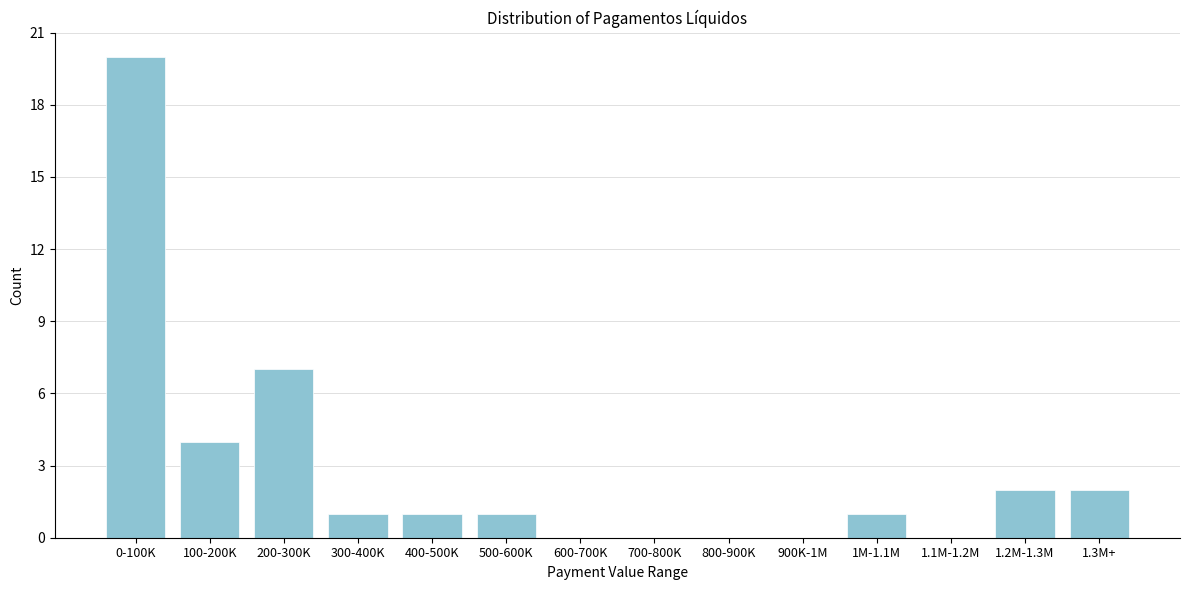

Reading left to right, what are all the values shown in this chart?

0-100K=20	100-200K=4	200-300K=7	300-400K=1	400-500K=1	500-600K=1	600-700K=0	700-800K=0	800-900K=0	900K-1M=0	1M-1.1M=1	1.1M-1.2M=0	1.2M-1.3M=2	1.3M+=2